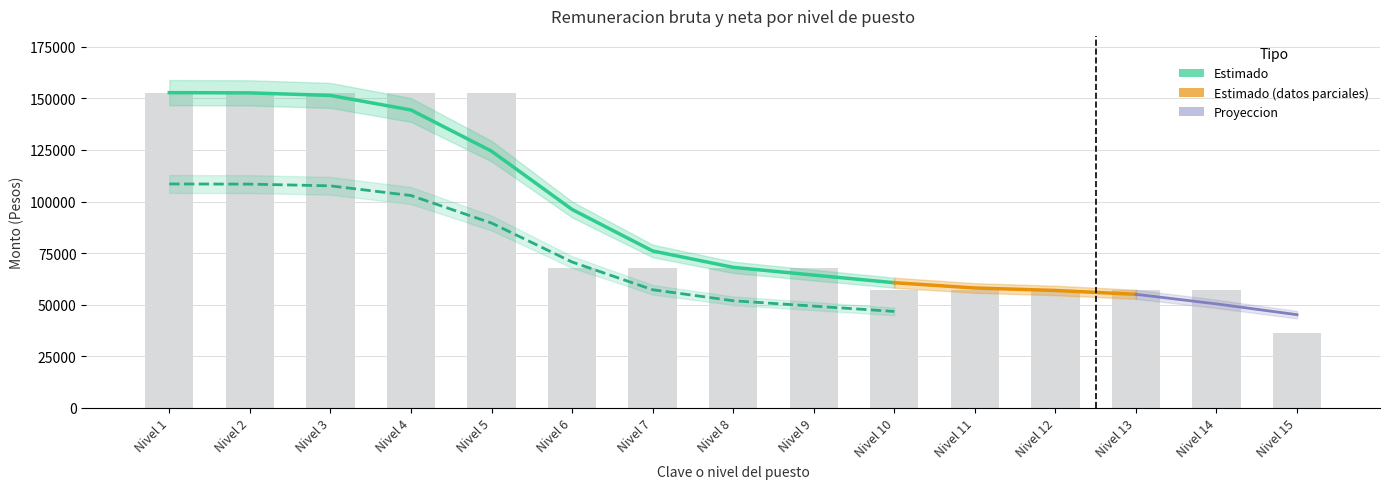

Rank the categories by value from lowest to highest.

Nivel 15, Nivel 10, Nivel 11, Nivel 12, Nivel 13, Nivel 14, Nivel 6, Nivel 7, Nivel 8, Nivel 9, Nivel 1, Nivel 2, Nivel 3, Nivel 4, Nivel 5